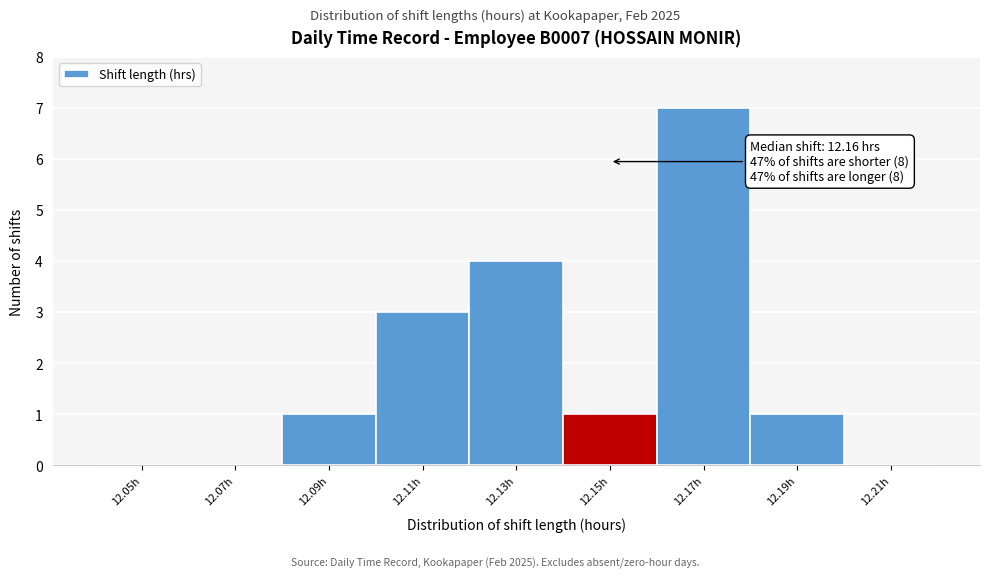

Reading right to left, what are all the values shown in this chart?

12.21h=0	12.19h=1	12.17h=7	12.15h=1	12.13h=4	12.11h=3	12.09h=1	12.07h=0	12.05h=0